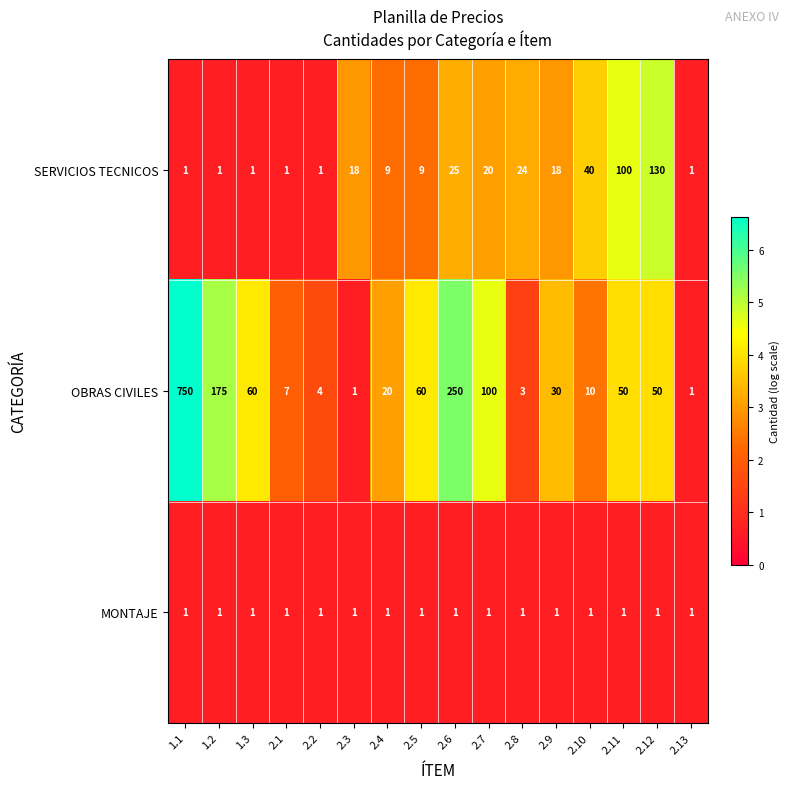

How many distinct data groups are displayed?

3